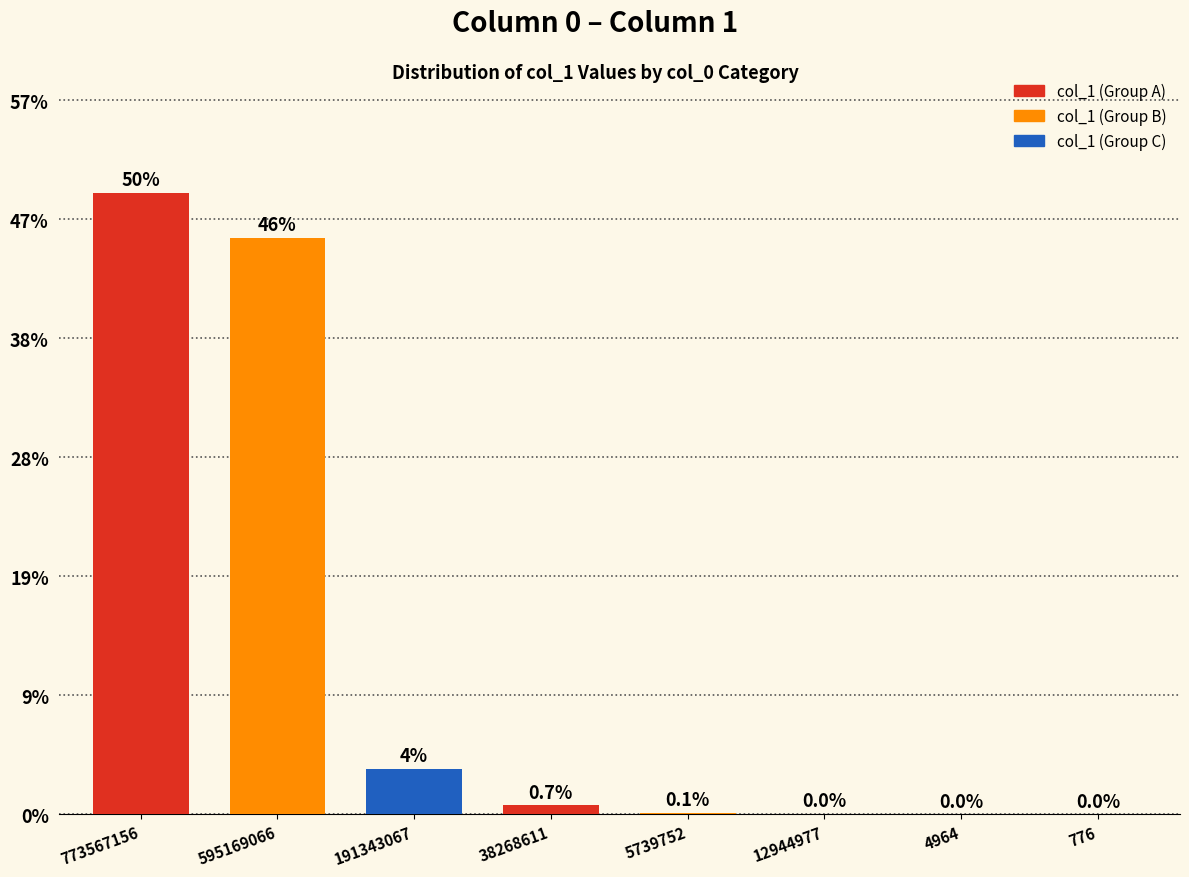

Are the bars horizontal?

No